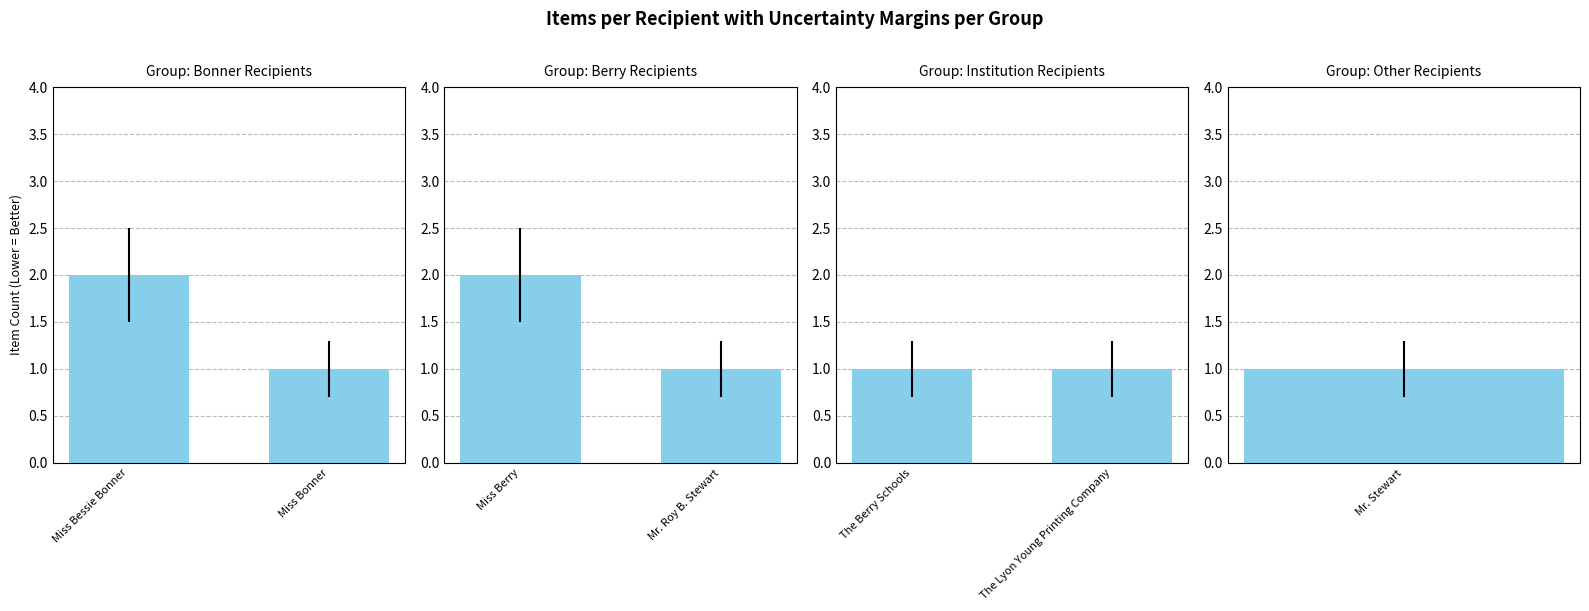

What is the smallest value displayed?

1